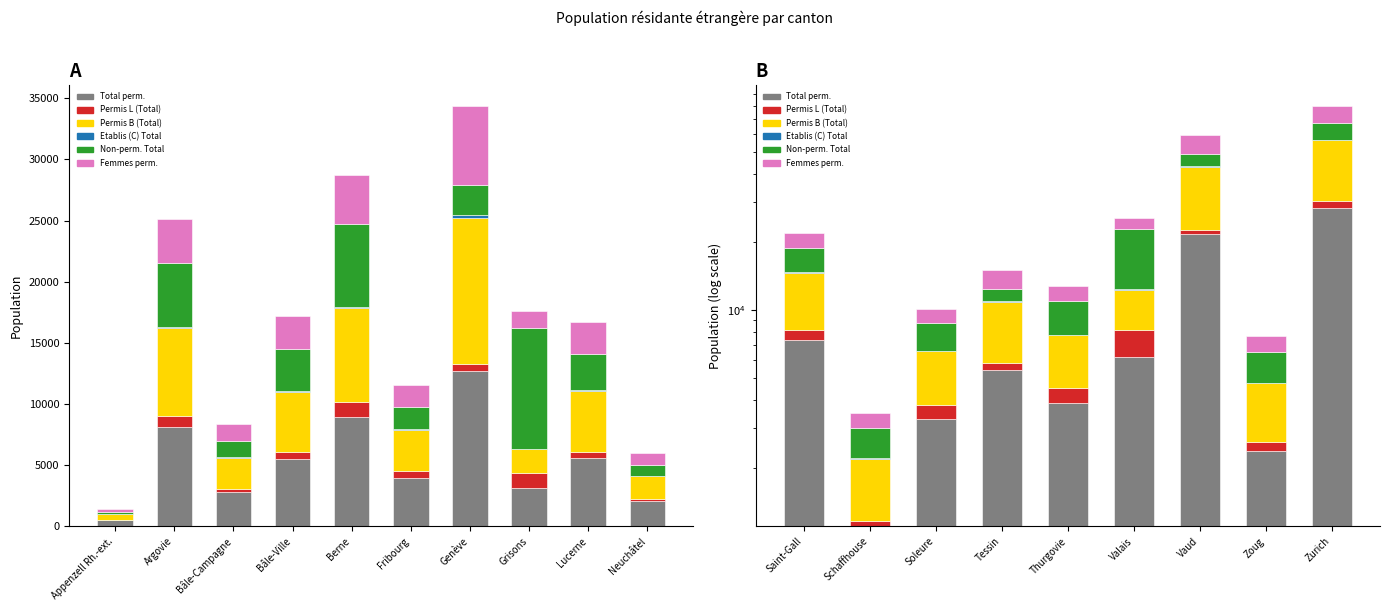

What is the maximum value shown in the chart?

28285